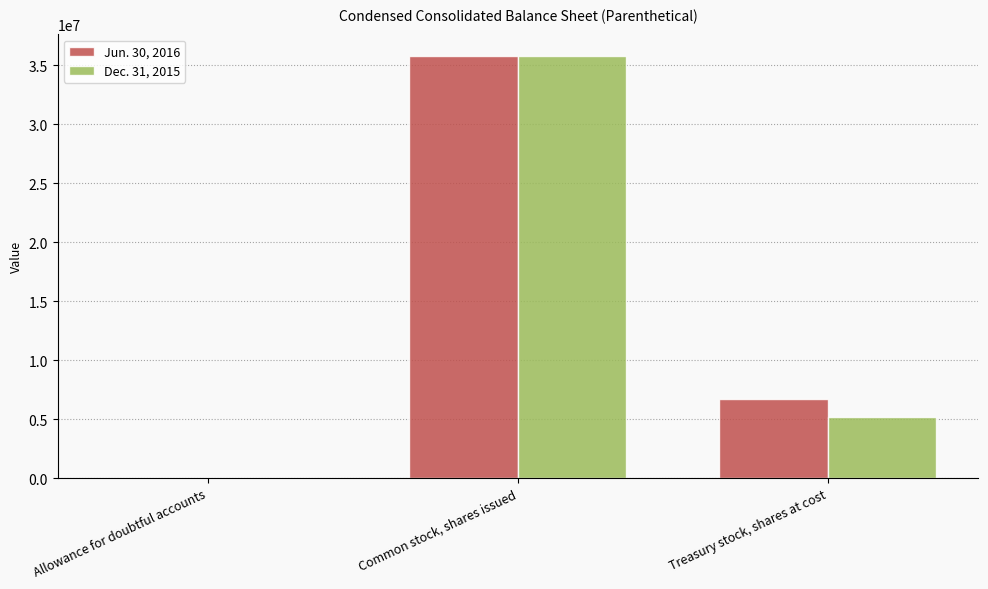

How many groups of bars are there?

3